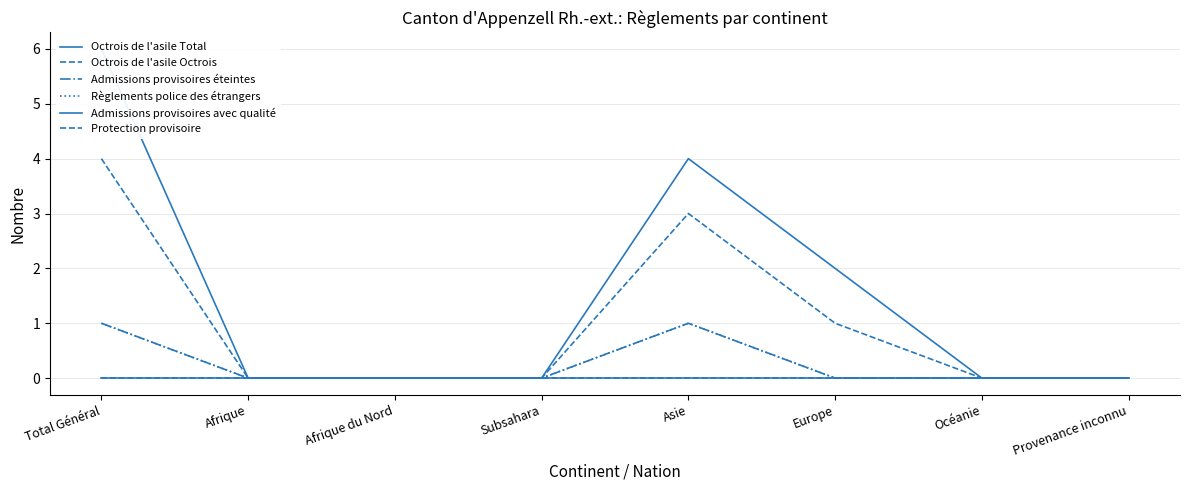

Reading right to left, transcribe all the data shown in this chart.

Octrois de l'asile Total: 0	0	2	4	0	0	0	6
Octrois de l'asile Octrois: 0	0	1	3	0	0	0	4
Admissions provisoires éteintes: 0	0	0	1	0	0	0	1
Règlements police des étrangers: 0	0	0	1	0	0	0	1
Admissions provisoires avec qualité: 0	0	0	0	0	0	0	0
Protection provisoire: 0	0	0	0	0	0	0	0